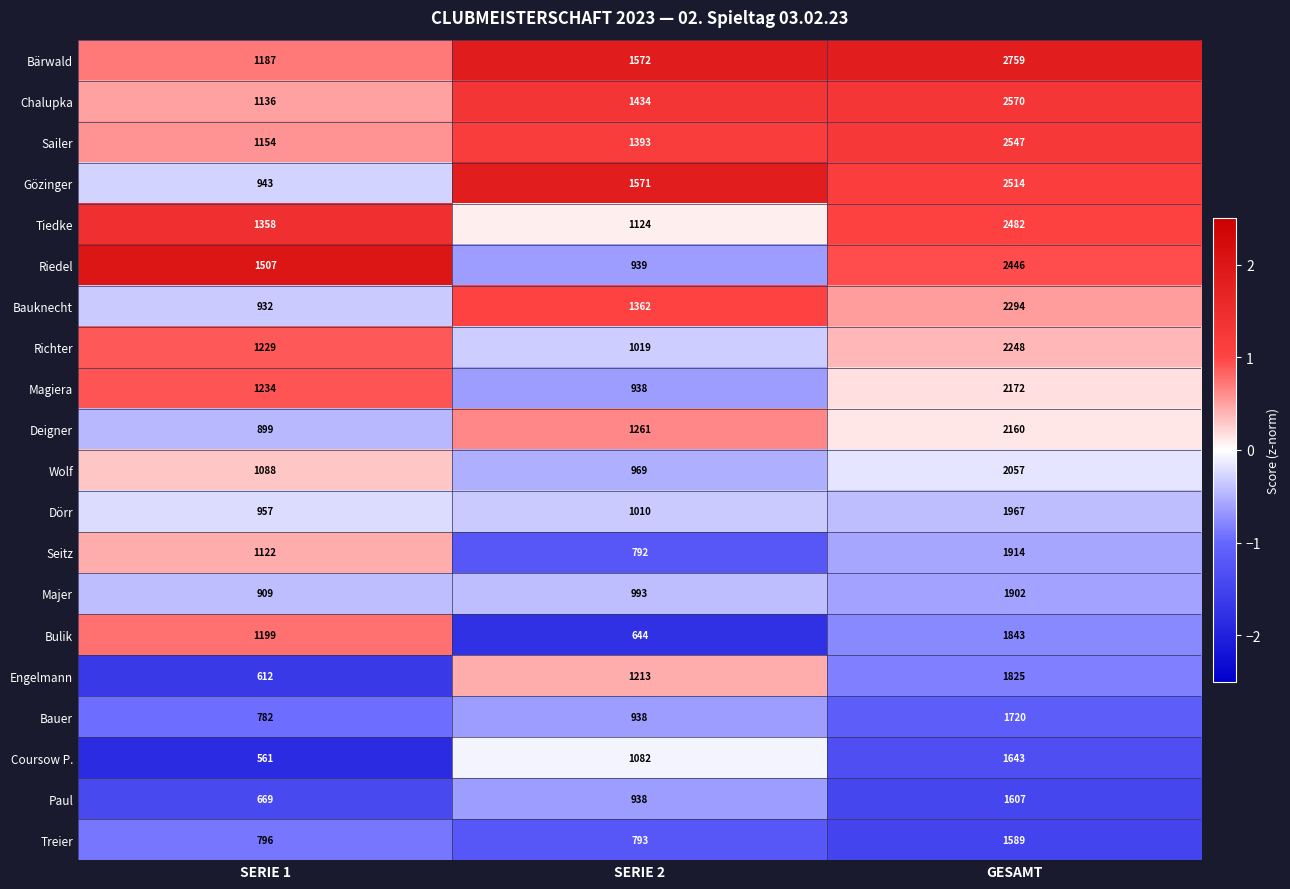

Which label corresponds to the smallest value in the chart?

SERIE 1